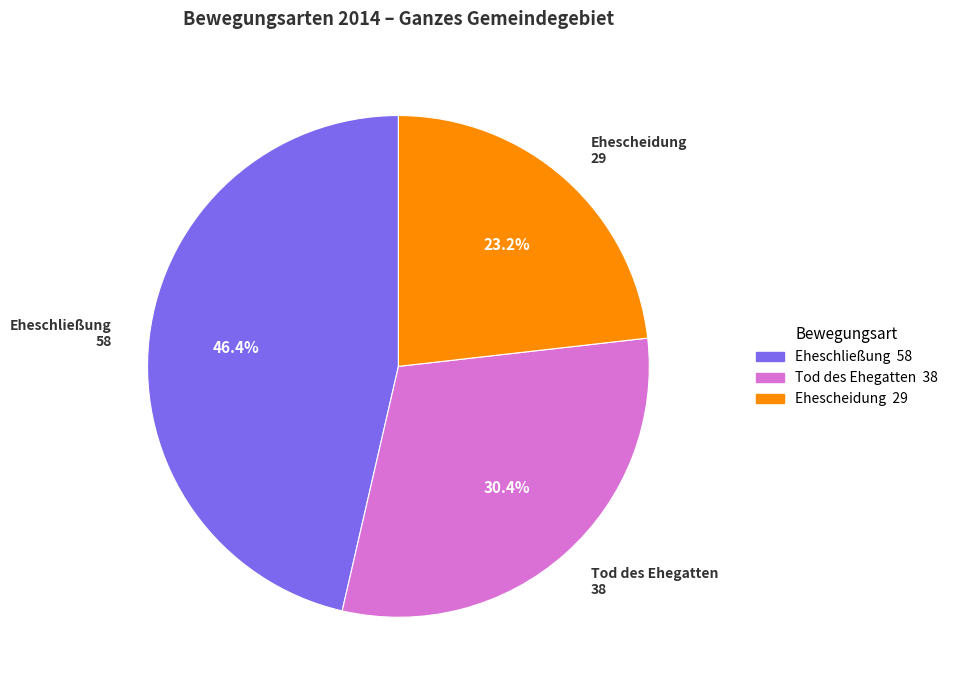

Is there any slice that represents more than half of the pie?

No